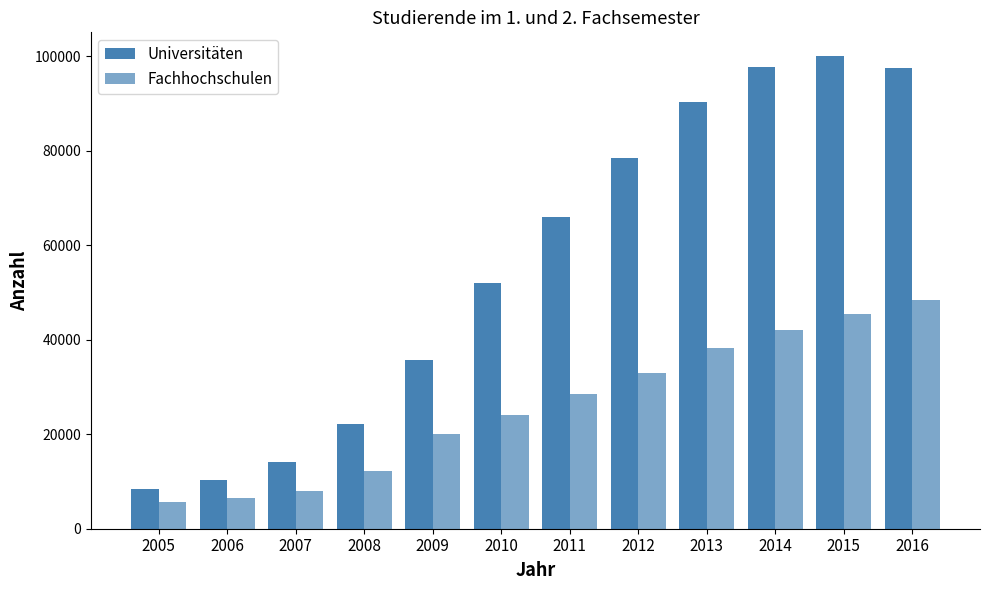

How many bars are there in each group?

2